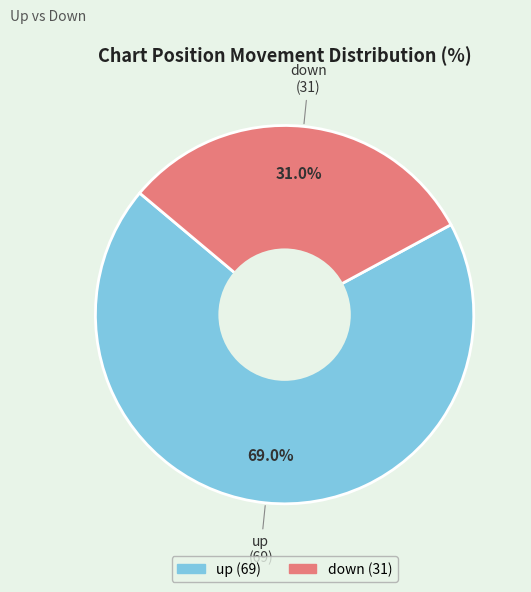

To the nearest percent, what is the difference between the down and up slice percentages?

38%